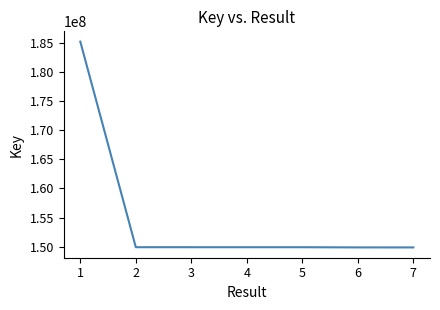

What is the difference between the maximum and minimum values?

35330906